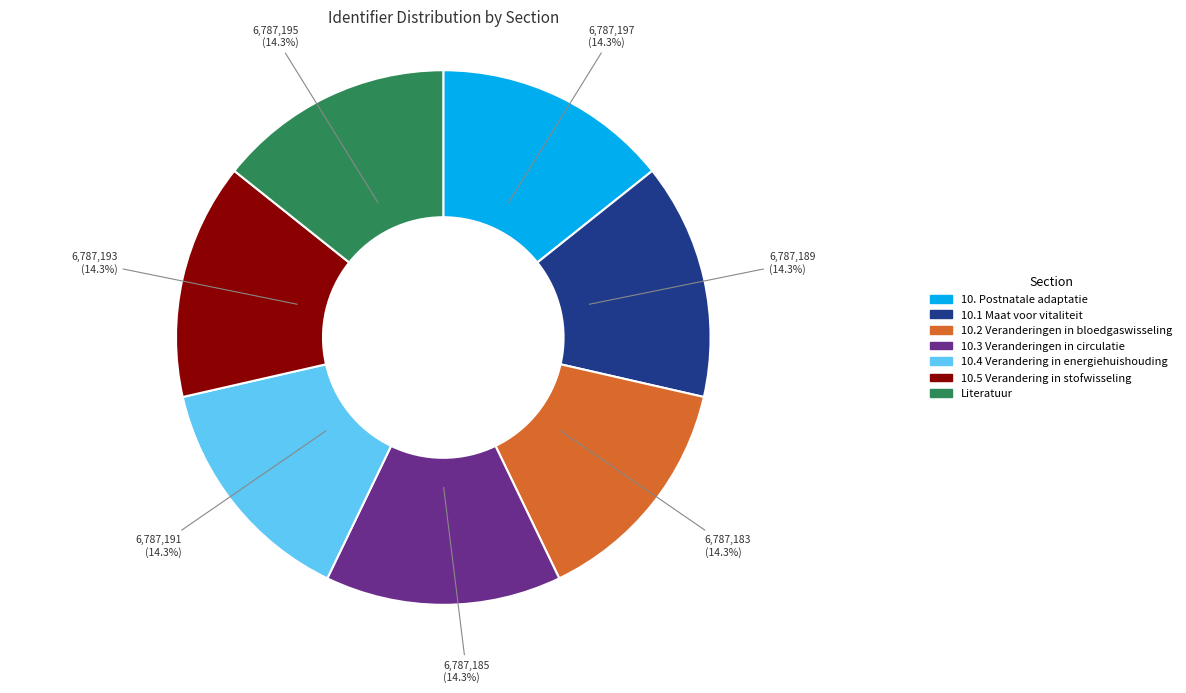

True or false: 10.5 Verandering in stofwisseling accounts for 14% of the total.

True